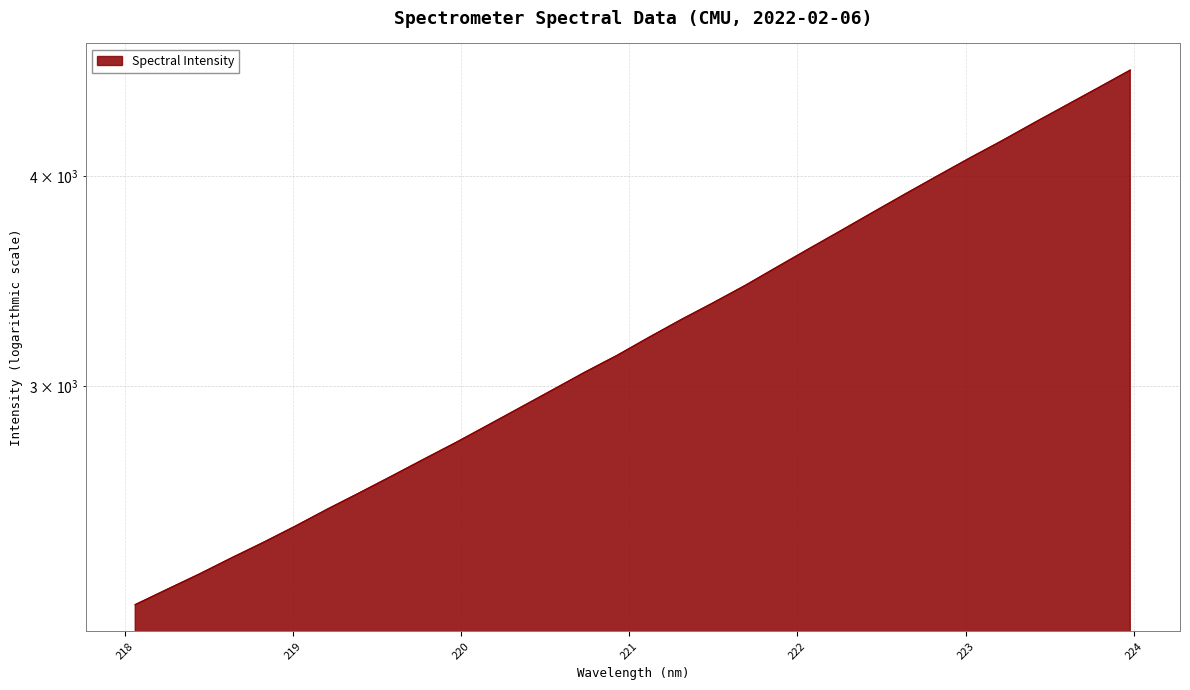

List the labels in order of value, largest first.

223.9802, 223.7895, 223.5987, 223.408, 223.2172, 223.0264, 222.8355, 222.6447, 222.4538, 222.263, 222.0721, 221.8812, 221.6902, 221.4993, 221.3083, 221.1174, 220.9264, 220.7354, 220.5444, 220.3533, 220.1623, 219.9712, 219.7801, 219.589, 219.3979, 219.2067, 219.0156, 218.8244, 218.6332, 218.442, 218.2508, 218.0596